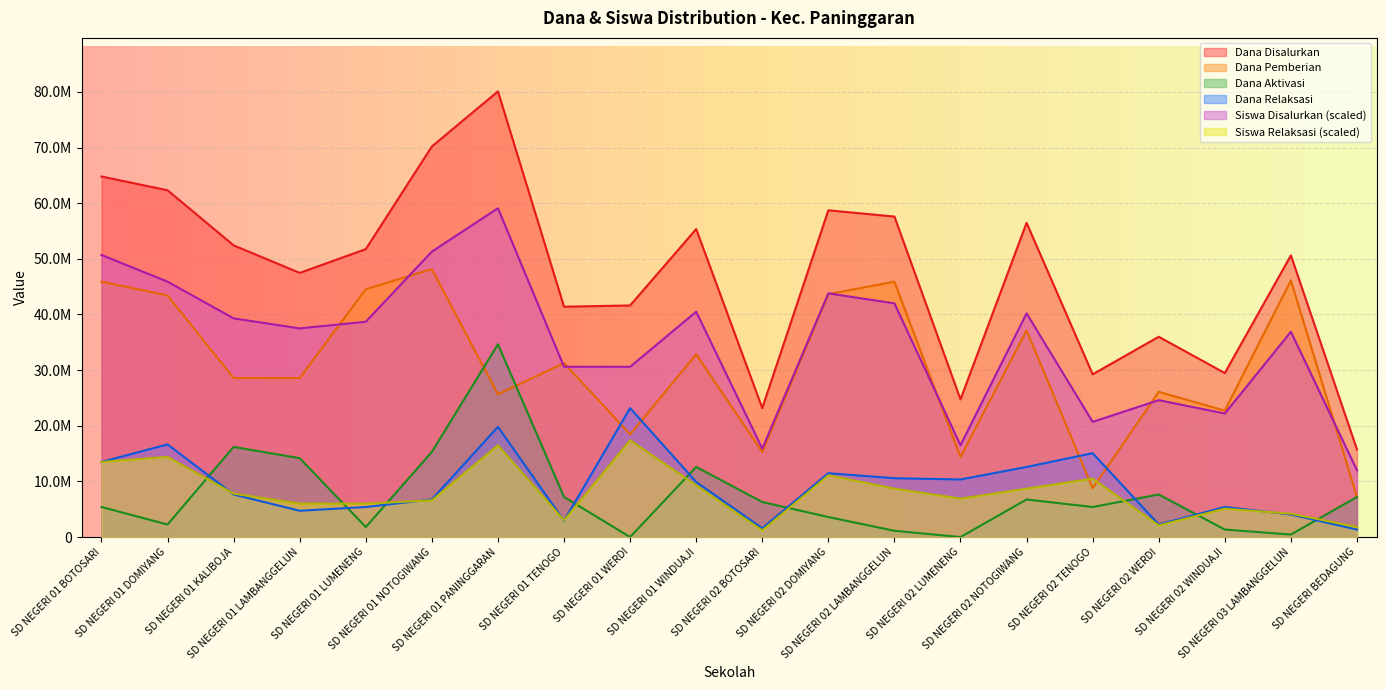

Where is the first local maximum for Dana Relaksasi?

SD NEGERI 01 DOMIYANG